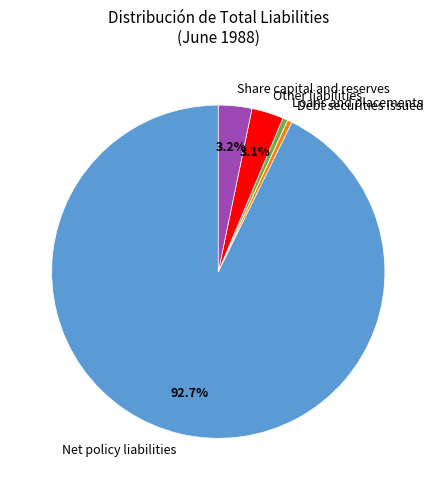

How much of the chart is everything except Net policy liabilities?

7.3%